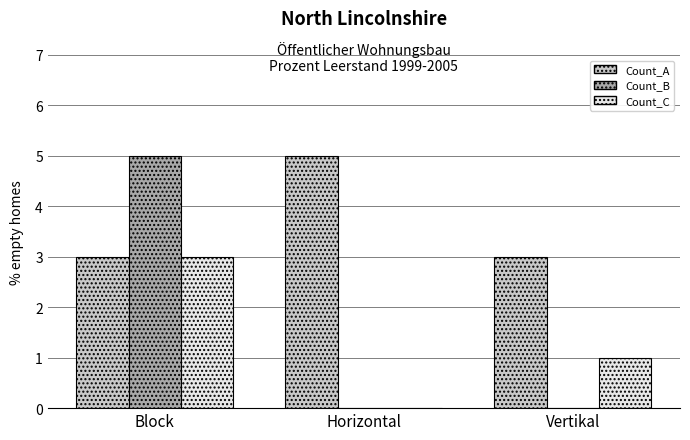

What is the greatest value displayed?

5